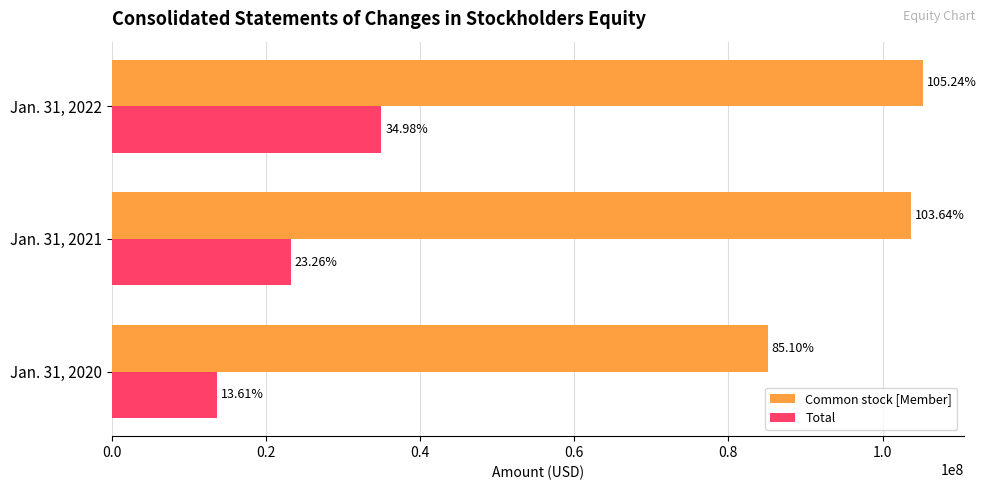

What is the average value of the Total series?

23949786